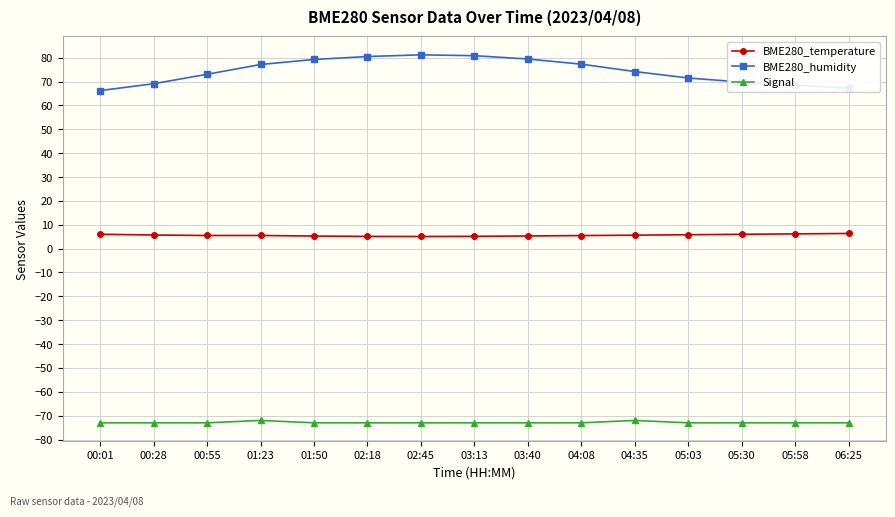

Rank the series by their maximum value, from highest to lowest.

BME280_humidity, BME280_temperature, Signal